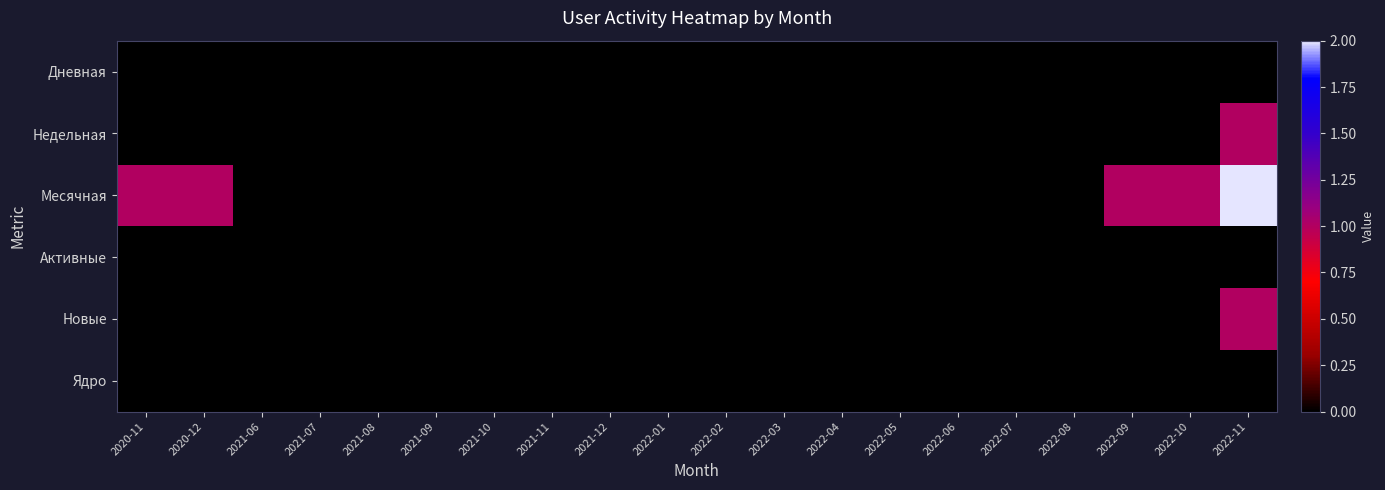

Reading right to left, list all the values displayed in this chart.

Дневная: 2022-11=0	2022-10=0	2022-09=0	2022-08=0	2022-07=0	2022-06=0	2022-05=0	2022-04=0	2022-03=0	2022-02=0	2022-01=0	2021-12=0	2021-11=0	2021-10=0	2021-09=0	2021-08=0	2021-07=0	2021-06=0	2020-12=0	2020-11=0
Недельная: 2022-11=1	2022-10=0	2022-09=0	2022-08=0	2022-07=0	2022-06=0	2022-05=0	2022-04=0	2022-03=0	2022-02=0	2022-01=0	2021-12=0	2021-11=0	2021-10=0	2021-09=0	2021-08=0	2021-07=0	2021-06=0	2020-12=0	2020-11=0
Месячная: 2022-11=2	2022-10=1	2022-09=1	2022-08=0	2022-07=0	2022-06=0	2022-05=0	2022-04=0	2022-03=0	2022-02=0	2022-01=0	2021-12=0	2021-11=0	2021-10=0	2021-09=0	2021-08=0	2021-07=0	2021-06=0	2020-12=1	2020-11=1
Активные: 2022-11=0	2022-10=0	2022-09=0	2022-08=0	2022-07=0	2022-06=0	2022-05=0	2022-04=0	2022-03=0	2022-02=0	2022-01=0	2021-12=0	2021-11=0	2021-10=0	2021-09=0	2021-08=0	2021-07=0	2021-06=0	2020-12=0	2020-11=0
Новые: 2022-11=1	2022-10=0	2022-09=0	2022-08=0	2022-07=0	2022-06=0	2022-05=0	2022-04=0	2022-03=0	2022-02=0	2022-01=0	2021-12=0	2021-11=0	2021-10=0	2021-09=0	2021-08=0	2021-07=0	2021-06=0	2020-12=0	2020-11=0
Ядро: 2022-11=0	2022-10=0	2022-09=0	2022-08=0	2022-07=0	2022-06=0	2022-05=0	2022-04=0	2022-03=0	2022-02=0	2022-01=0	2021-12=0	2021-11=0	2021-10=0	2021-09=0	2021-08=0	2021-07=0	2021-06=0	2020-12=0	2020-11=0